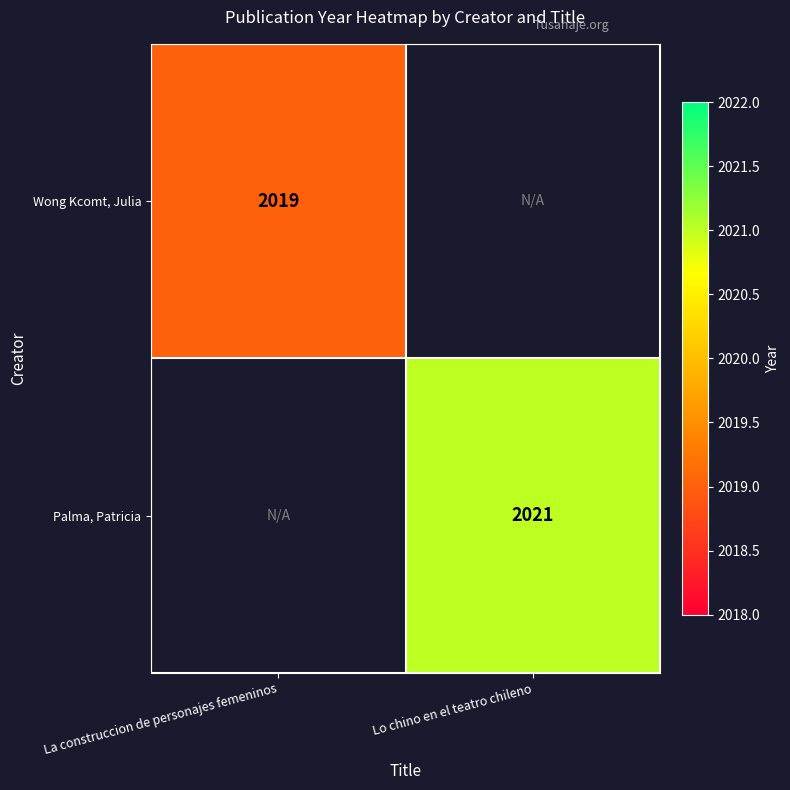

Is it true that Palma, Patricia equals 2021 at Lo chino en el teatro chileno?

True